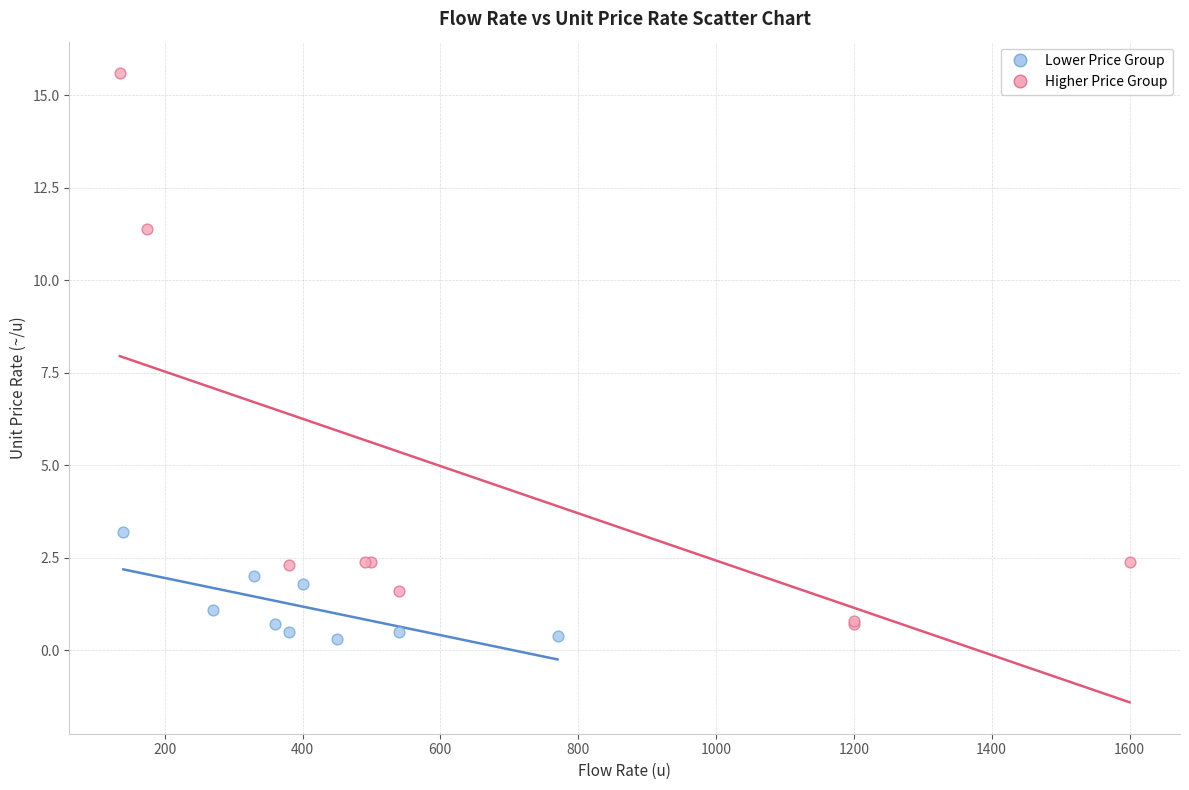

Which series reaches the maximum Y coordinate?

Higher Price Group